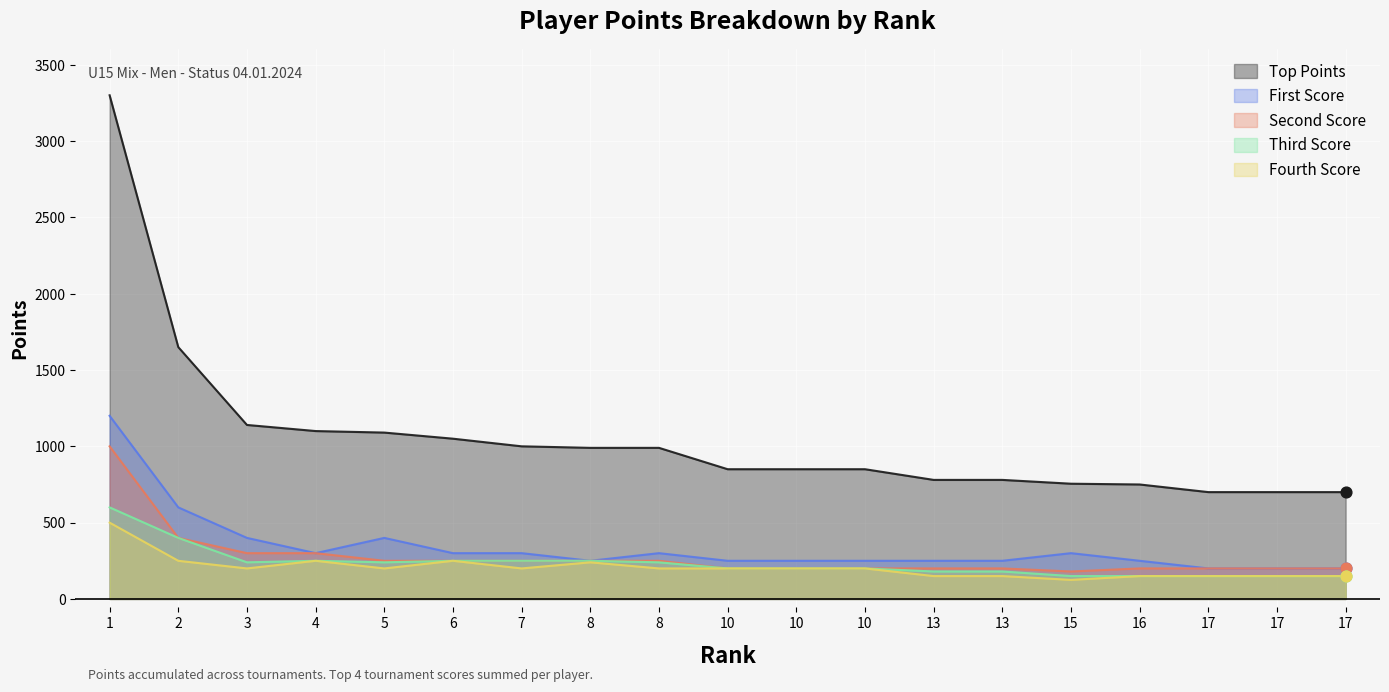

Which series has the largest Y range (max minus min)?

Top Points